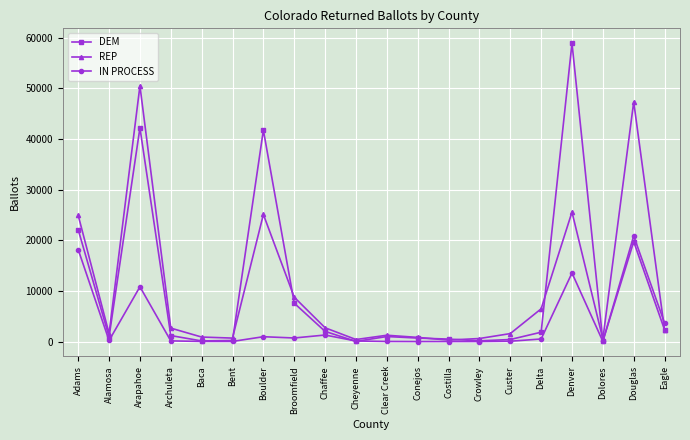

True or false: DEM has more than 0 interior local peaks.

True